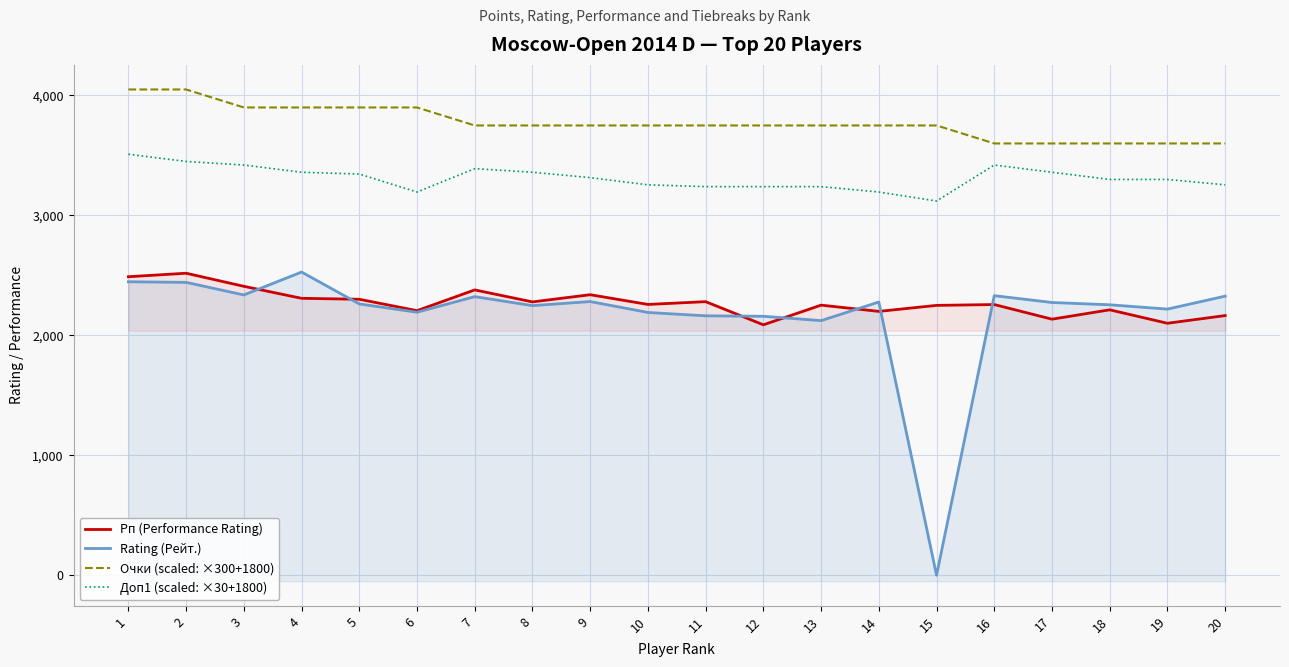

At which label does Rating (Рейт.) first exceed 2274?

1